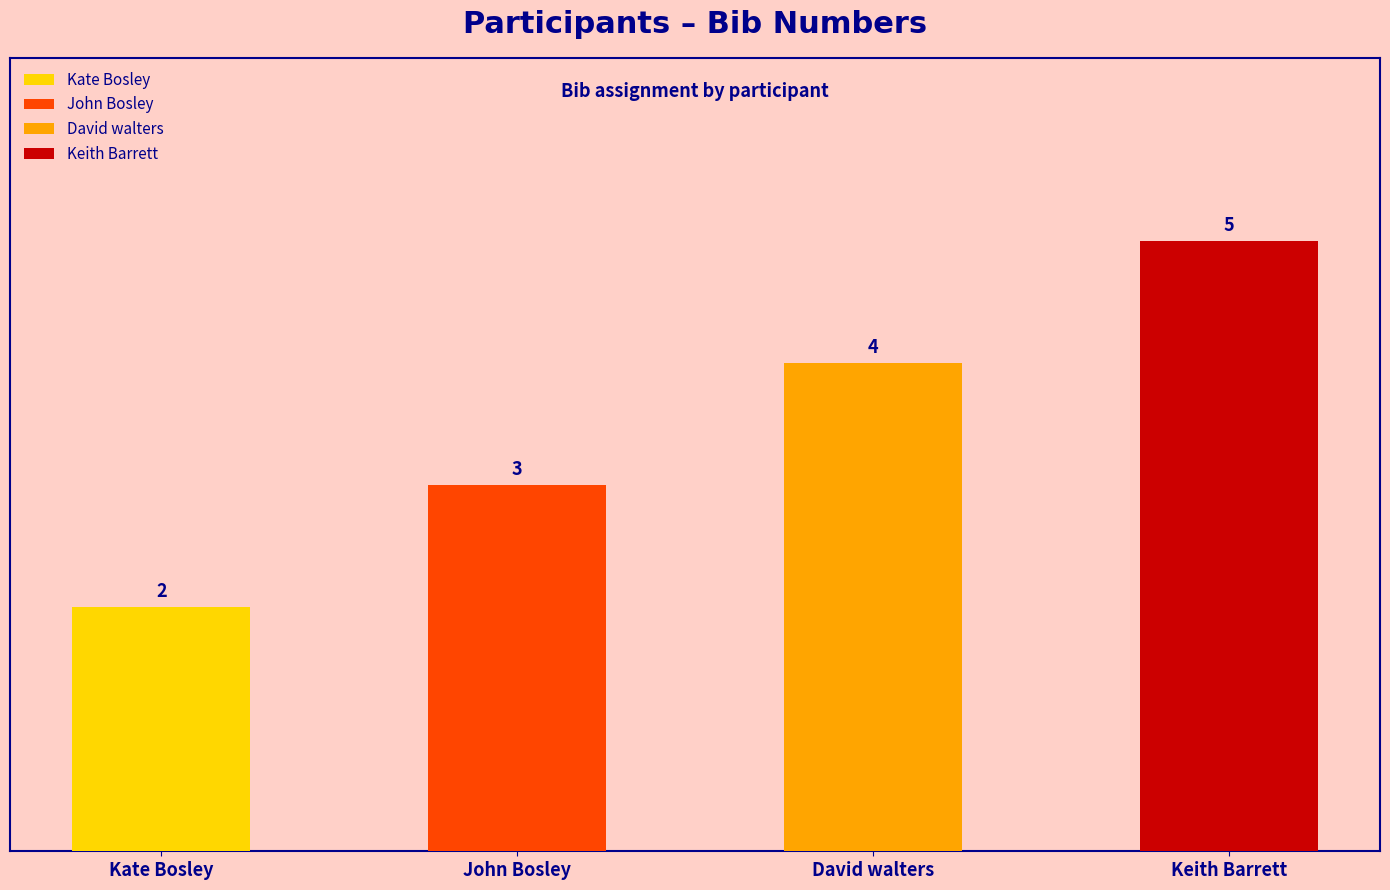

Which has a higher value, Bosley or walters?

walters